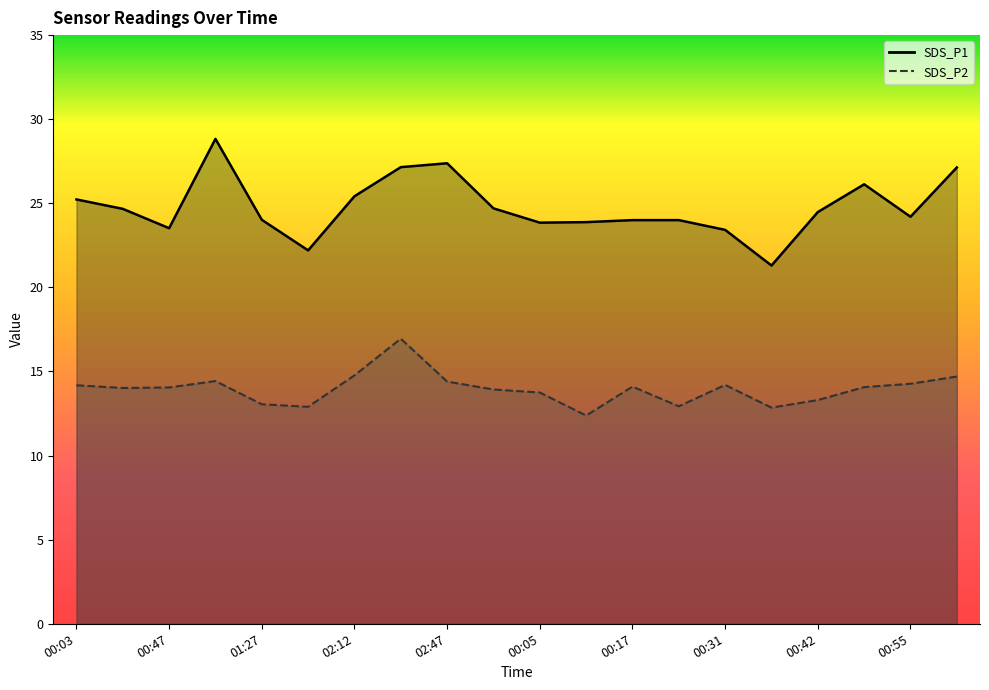

How many data points in SDS_P1 are less than 24?

6